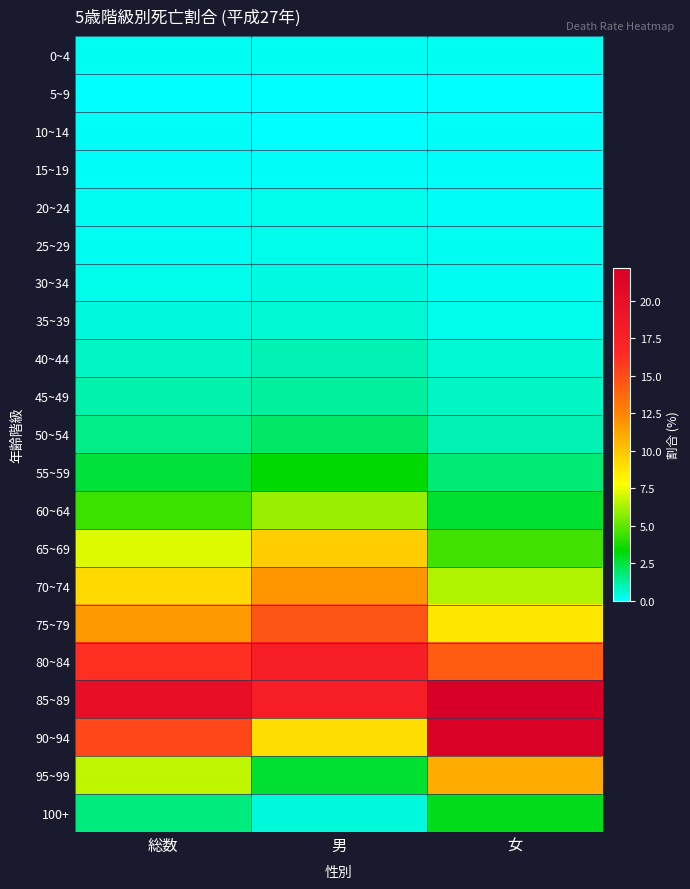

Between 女 and 総数, which is larger?

女